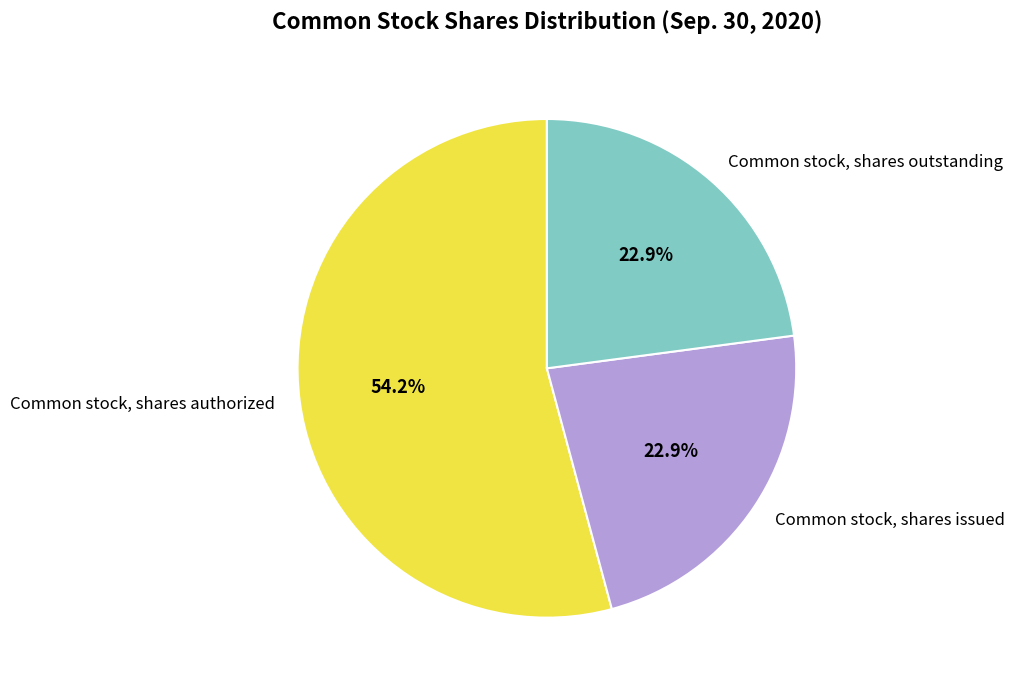

The Common stock, shares outstanding slice represents 30% of the pie. True or false?

False